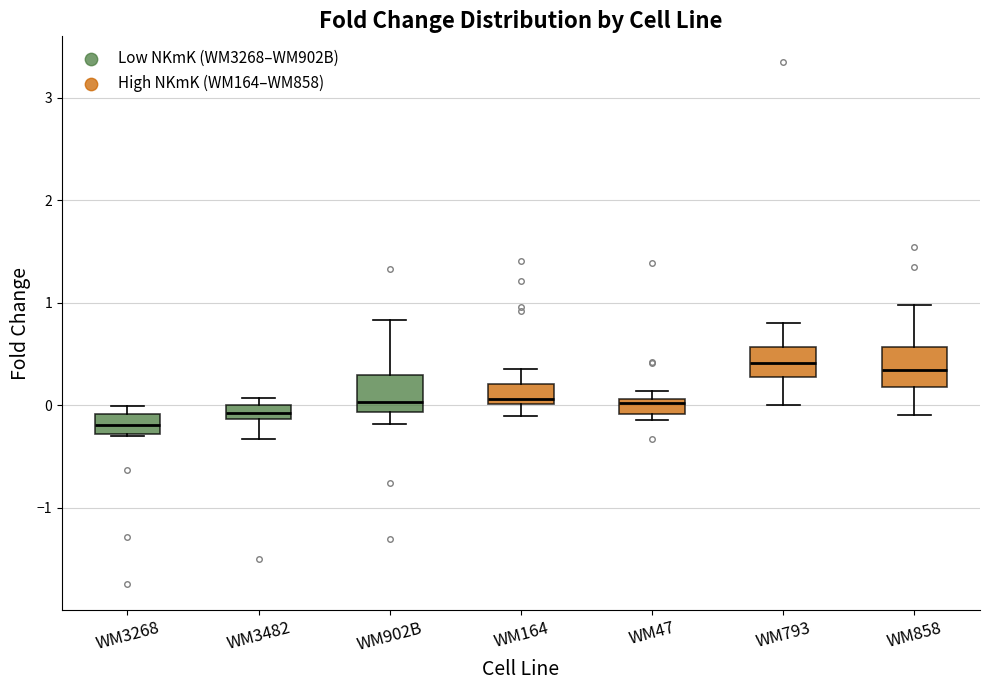

Where is the upper edge of the box for WM3482 on the y-axis? The values are not printed on the chart, so give them approximately, as read against the axis.

0.0